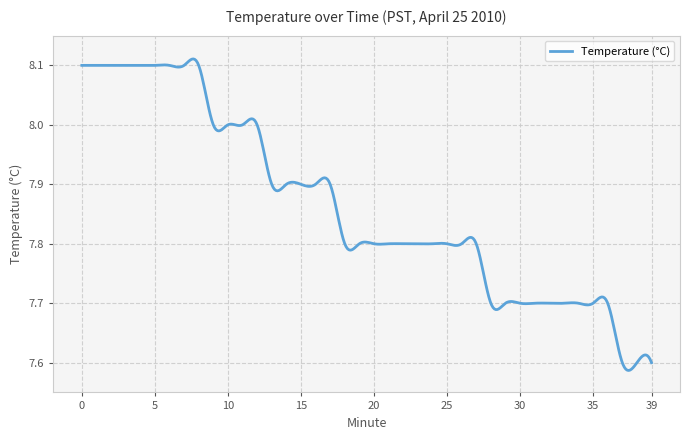

What is the difference between the maximum and minimum values?

0.5